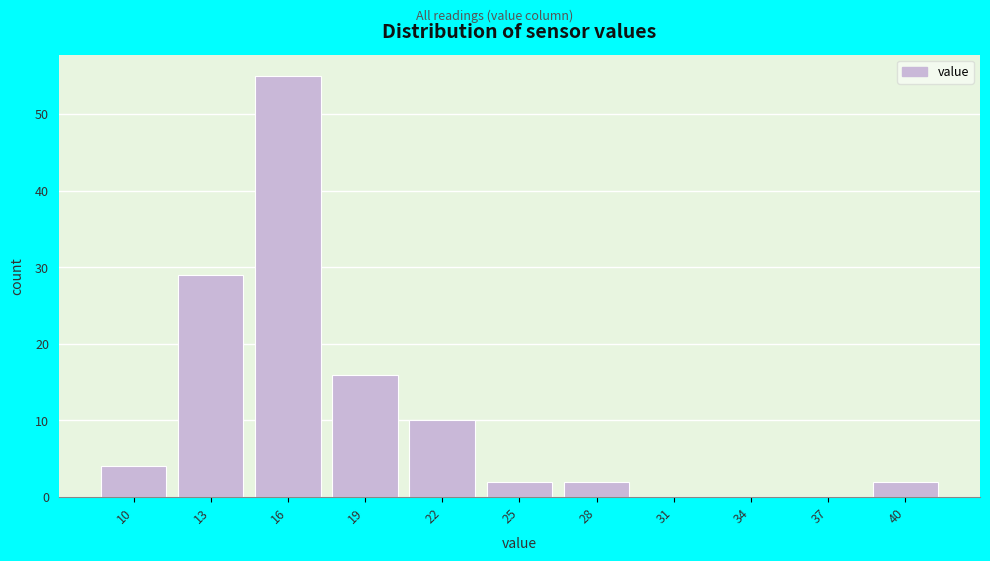

Reading left to right, extract all data points from this chart.

10=4	13=29	16=55	19=16	22=10	25=2	28=2	31=0	34=0	37=0	40=2